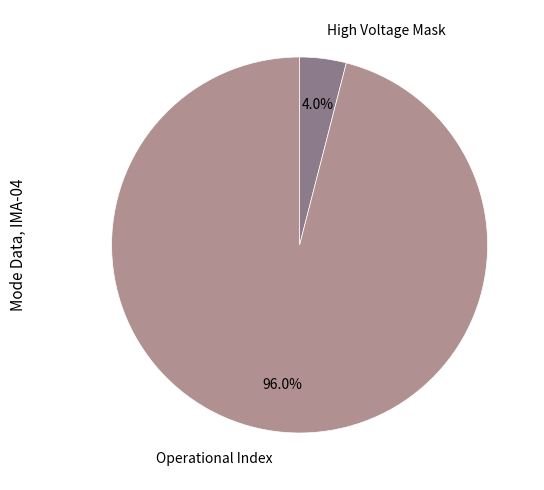

Does any single category account for the majority?

Yes